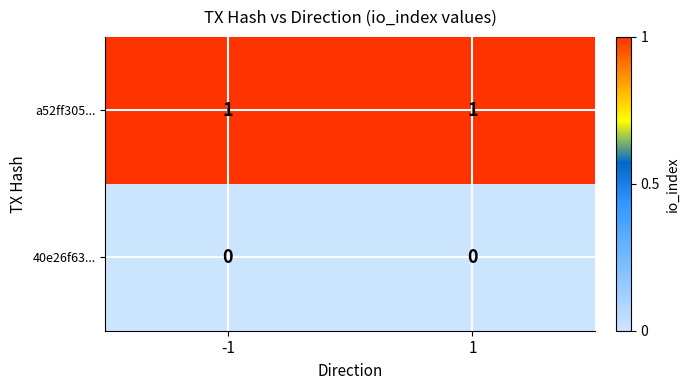

True or false: a52ff305... has a value of 1 at 1.

True